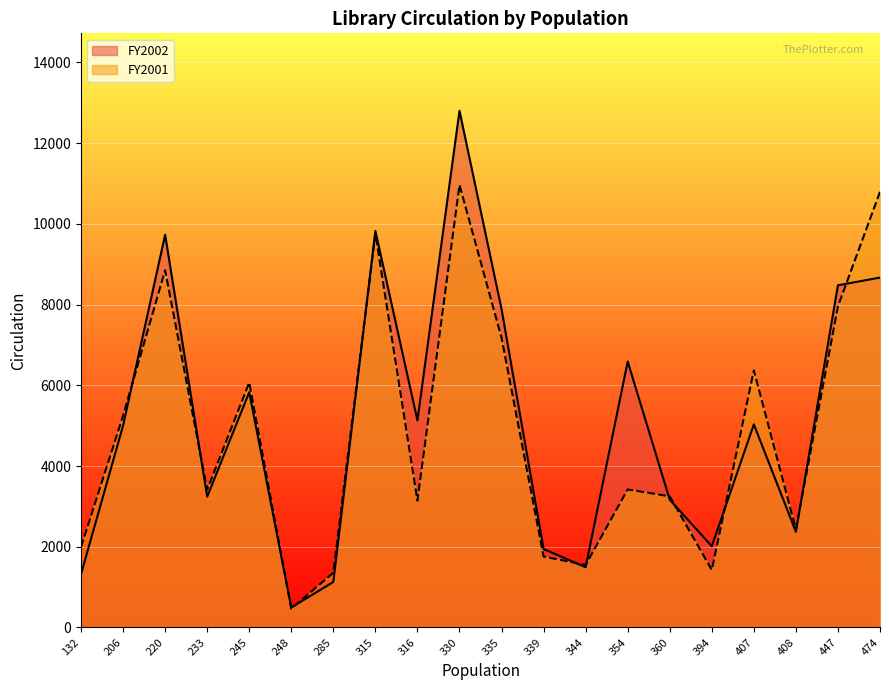

What is the value of the FY2002 point at the 12th from the left?

1944